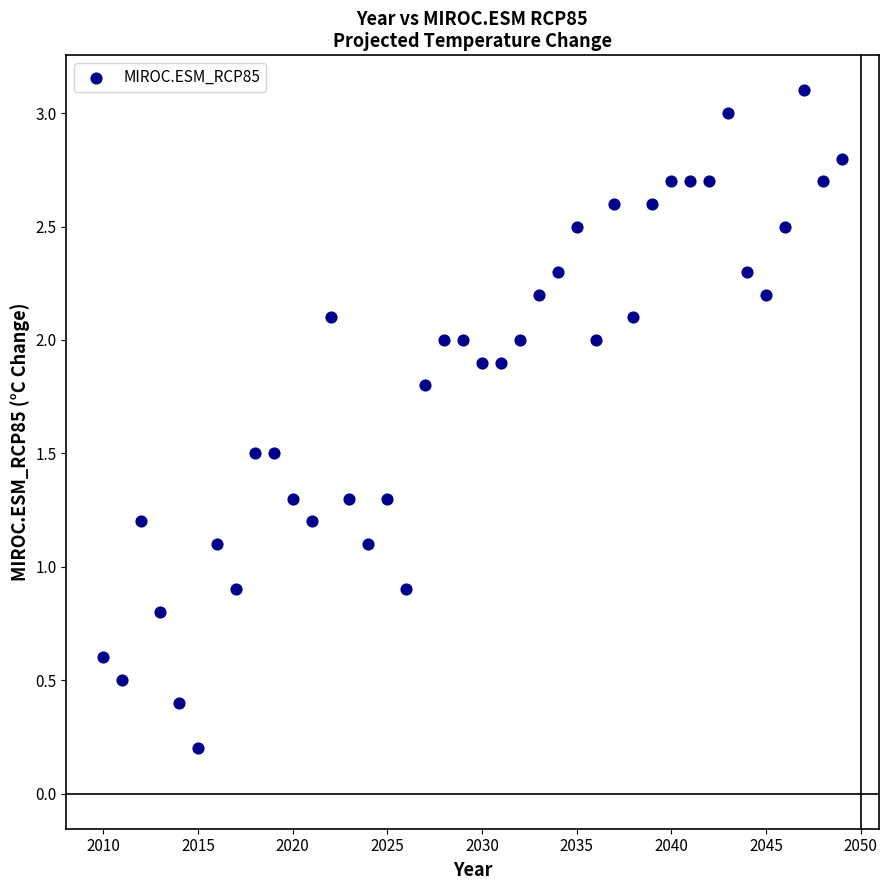

What is the range of Y values (max minus min)?

2.9